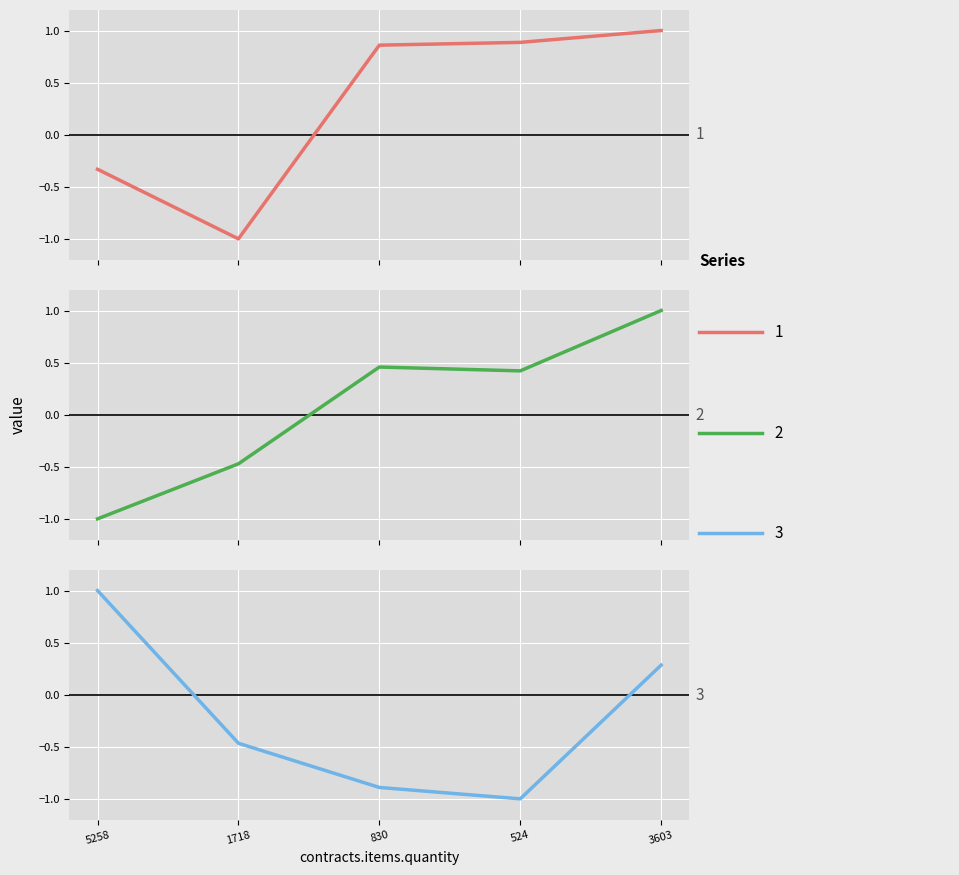

What is the difference between the second highest and second lowest values in the contracts.items.valueMxIMSS series?

1.2